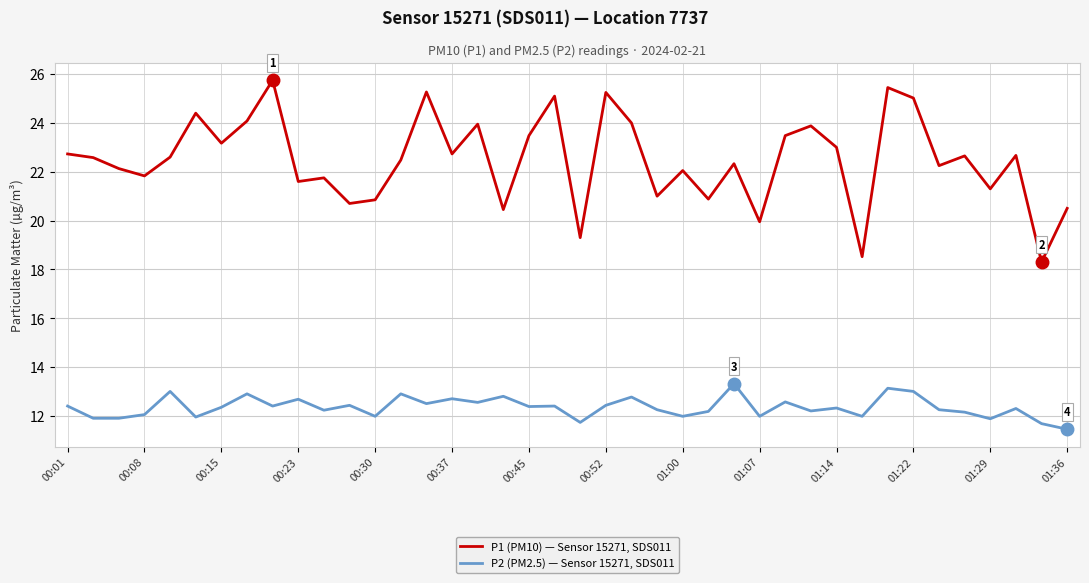

Which series has the largest total across all categories?

P1 (PM10) — Sensor 15271, SDS011